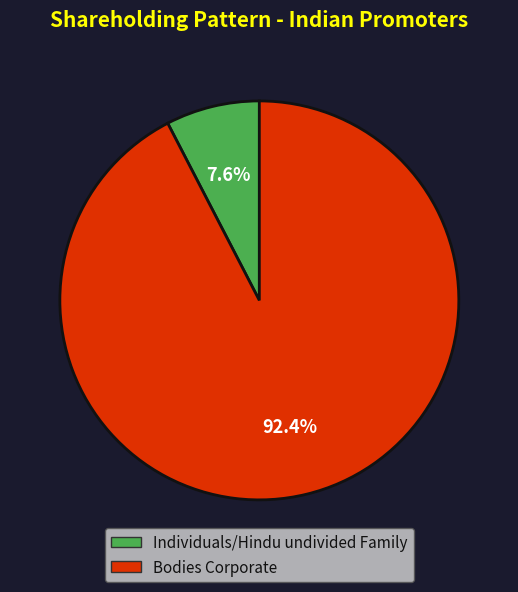

What percentage is the Bodies Corporate slice, to the nearest percent?

92%